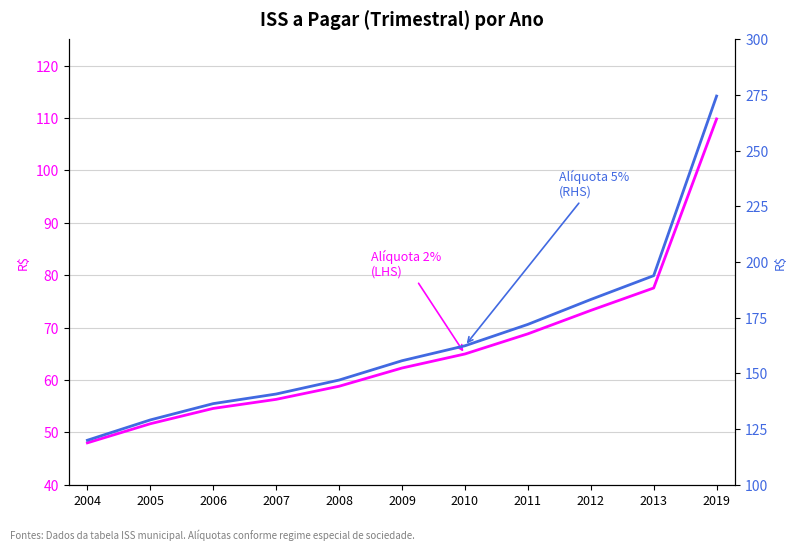

True or false: Aliquota 5% - ISS a pagar (Trimestral) and Aliquota 2% - ISS a pagar (Trimestral) intersect in this chart.

False